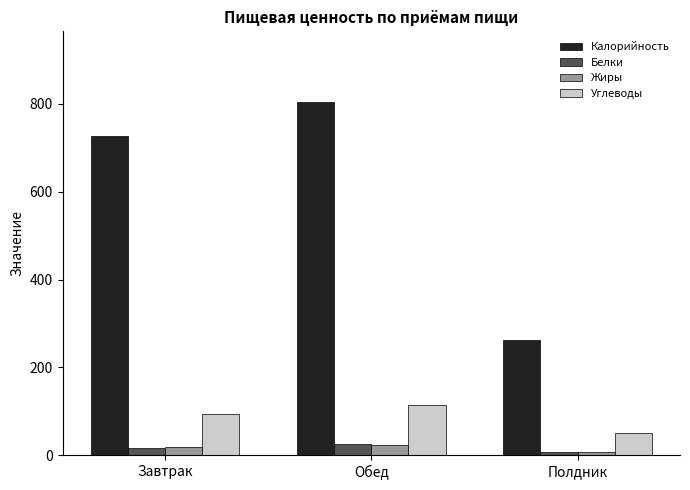

List the labels in order of Калорийность value, largest first.

Обед, Завтрак, Полдник